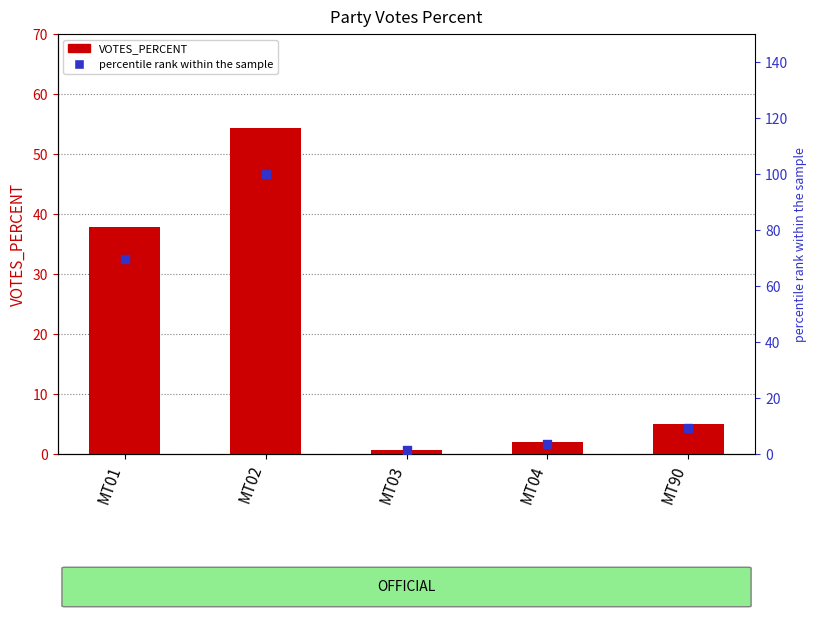

Which series has the widest spread of Y values?

percentile rank within the sample